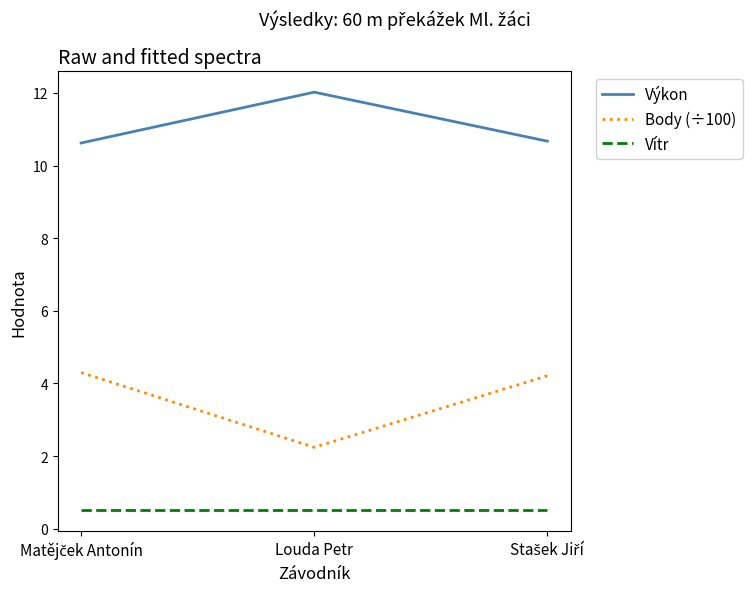

Read the Vítr value at Louda Petr.

0.5